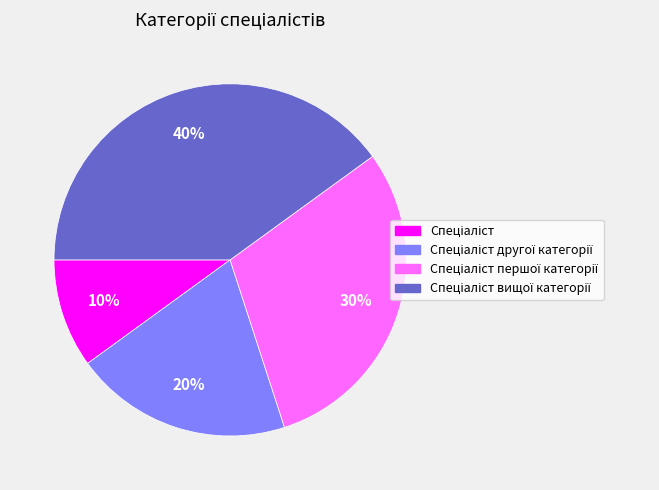

Is there a majority slice in this chart?

No